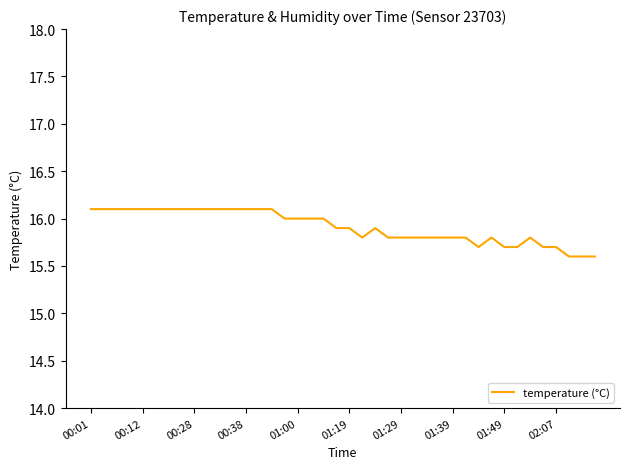

What is the maximum value shown in the chart?

16.1